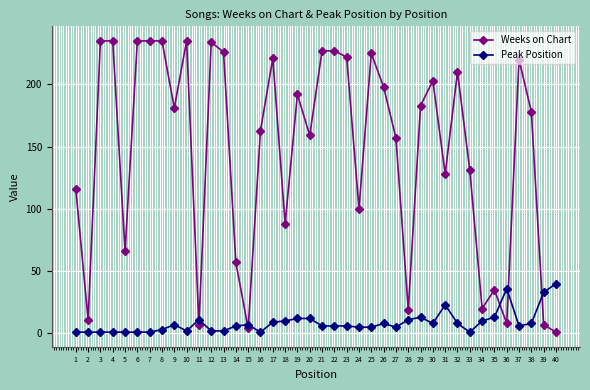

Is this an area chart (filled region under the line)?

No